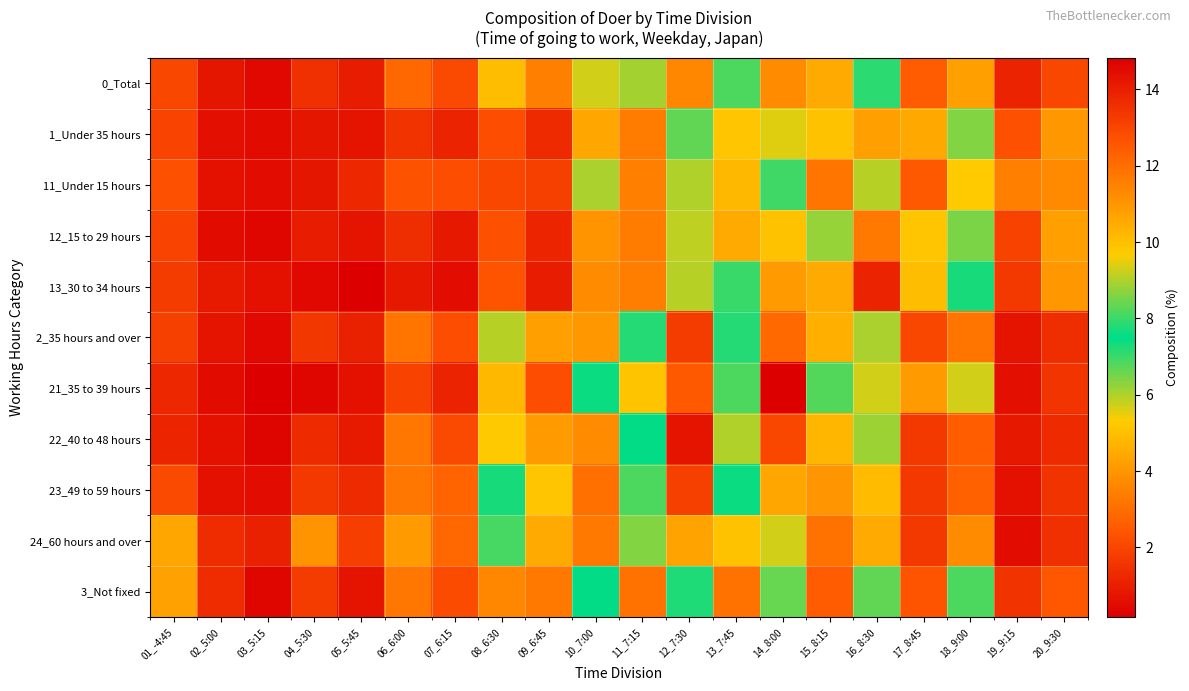

Between 16_8:30 and 04_5:30, which is larger?

16_8:30